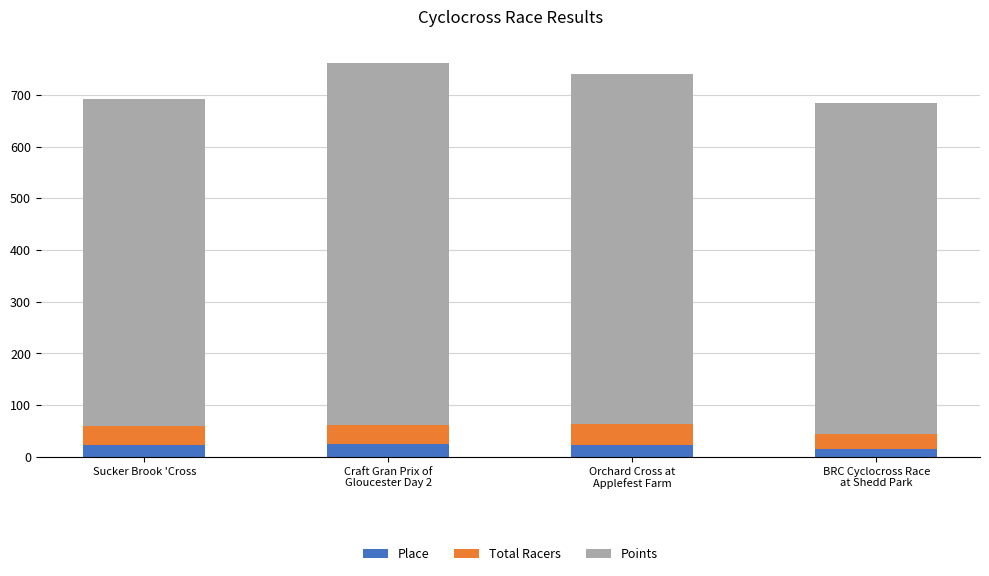

The Place series shows 22.0 at Sucker Brook 'Cross. True or false?

True